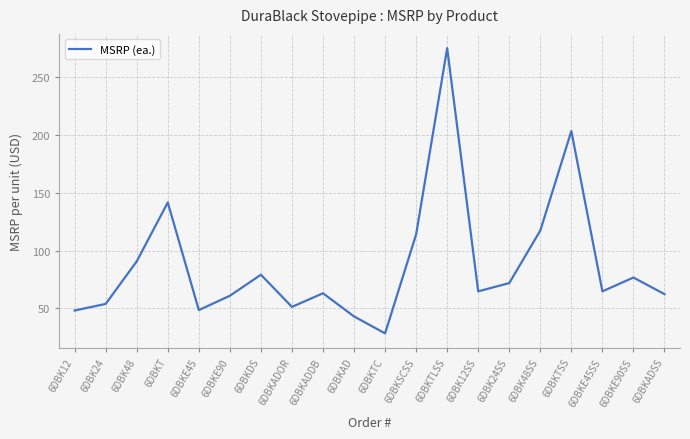

How many interior local valleys (lower than both neighbors) does the data have?

5